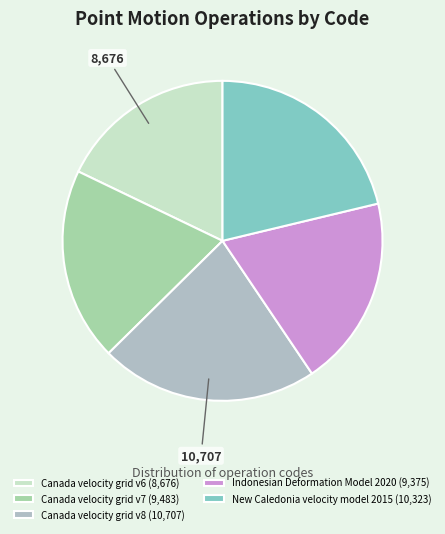

Rank the categories by value from lowest to highest.

Canada velocity grid v6, Indonesian Deformation Model 2020, Canada velocity grid v7, New Caledonia velocity model 2015, Canada velocity grid v8